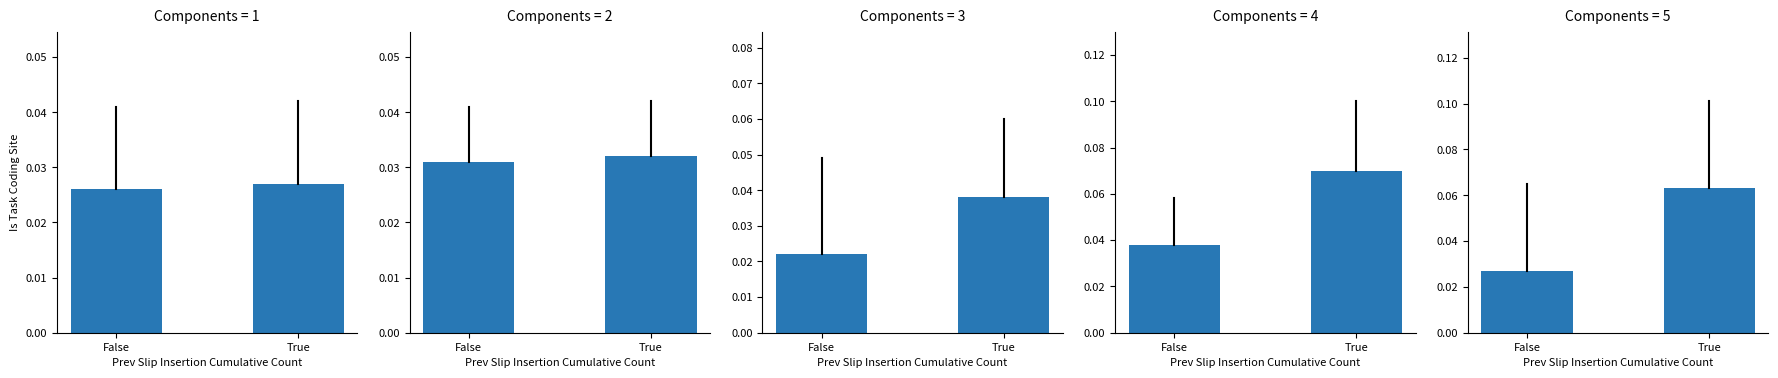

What is the maximum value shown in the chart?

0.1